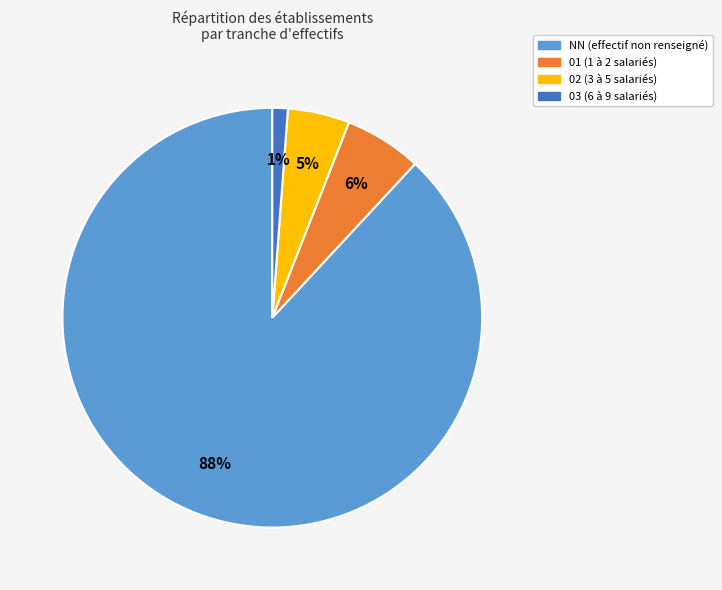

Rank the categories by value from lowest to highest.

03, 02, 01, NN